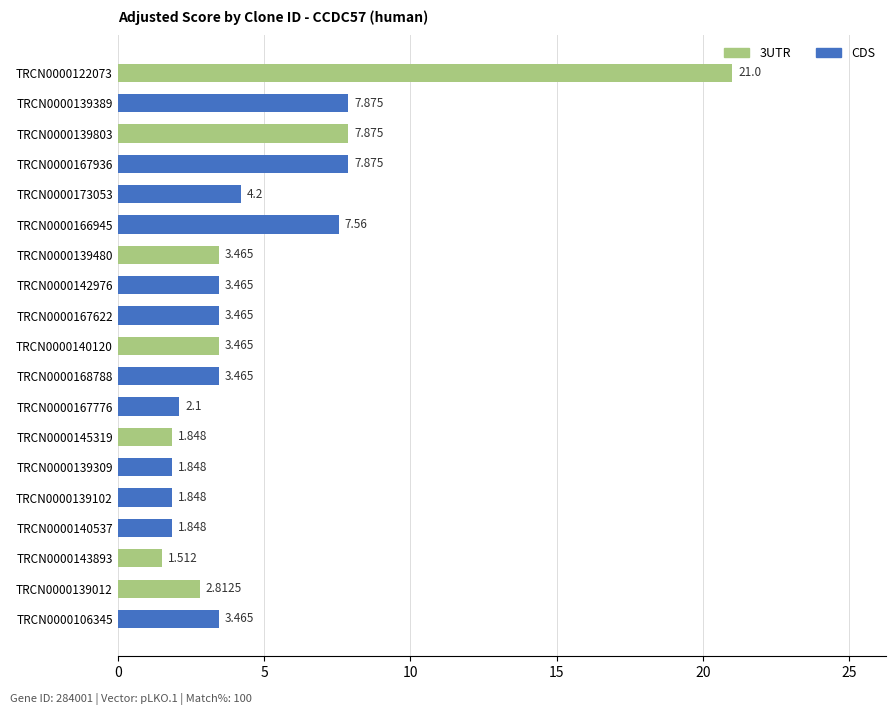

What is the value of the 7th bar from the left?

3.5